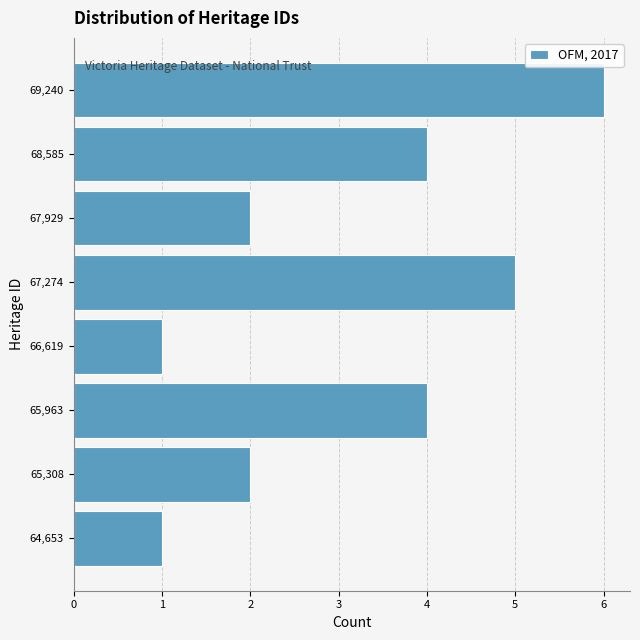

Reading top to bottom, transcribe all the data shown in this chart.

69,240=6	68,585=4	67,929=2	67,274=5	66,619=1	65,963=4	65,308=2	64,653=1